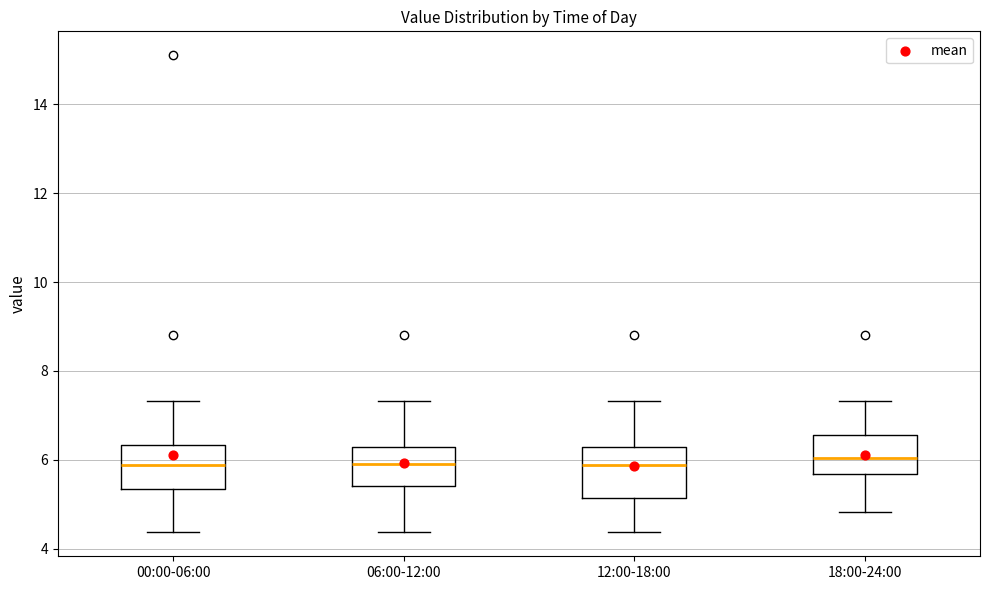

Reading left to right, read every box against the y-axis: the position of its median line, the range the box covers, and the ends of its whiskers. The values are not printed on the chart, so give them approximately, as read against the axis.

00:00-06:00: median 5.8, box 5.4 to 6.4, whiskers 4.4 to 7.4
06:00-12:00: median 6.0, box 5.4 to 6.4, whiskers 4.4 to 7.4
12:00-18:00: median 5.8, box 5.2 to 6.2, whiskers 4.4 to 7.4
18:00-24:00: median 6.0, box 5.6 to 6.6, whiskers 4.8 to 7.4